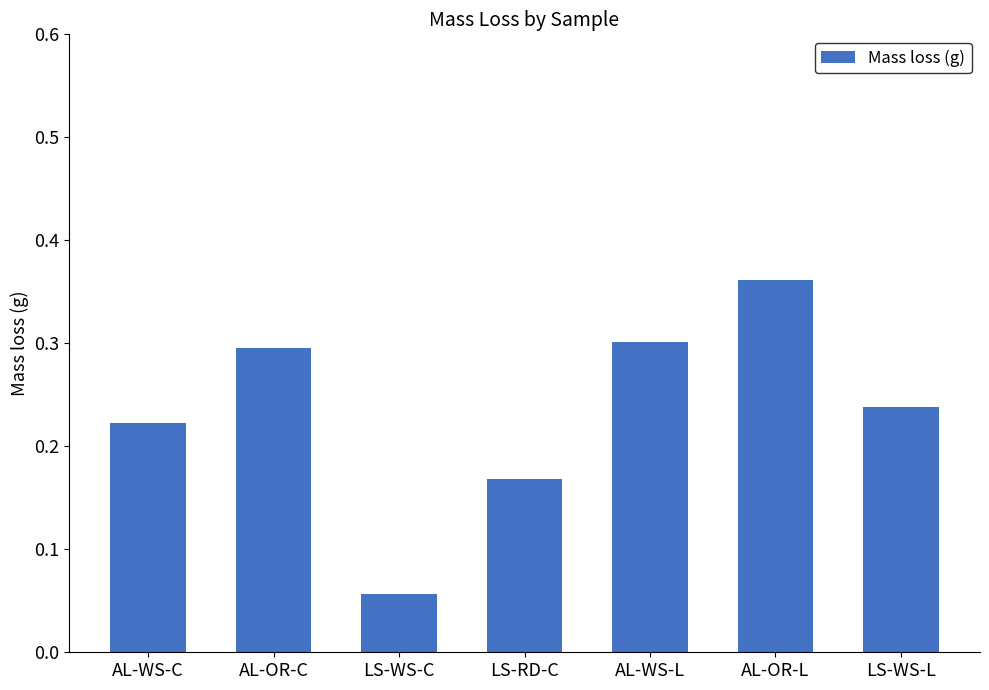

At which label is the value closest to 0?

LS-WS-C